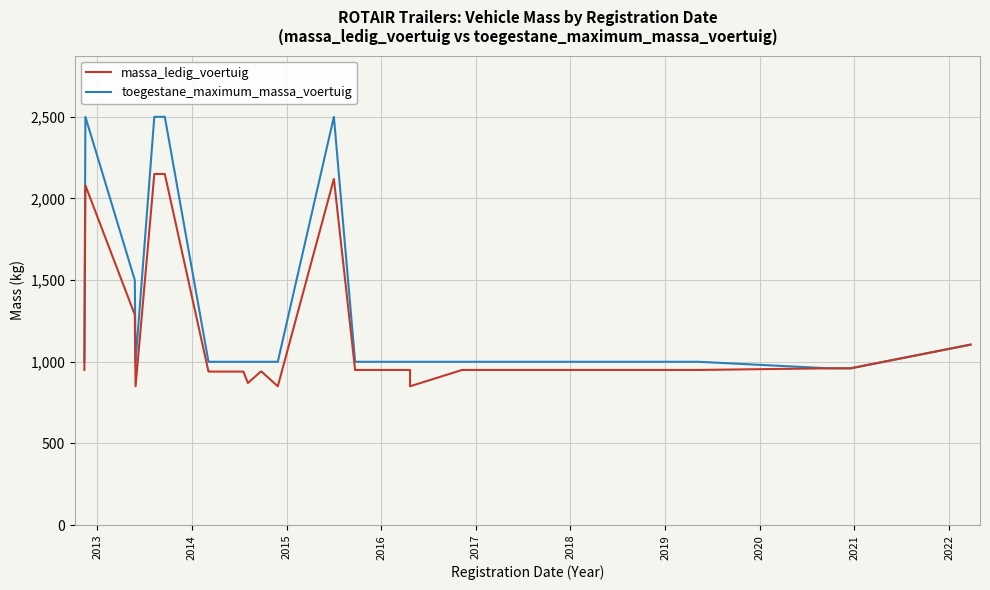

The toegestane_maximum_massa_voertuig series shows 1730 at 2020. True or false?

False